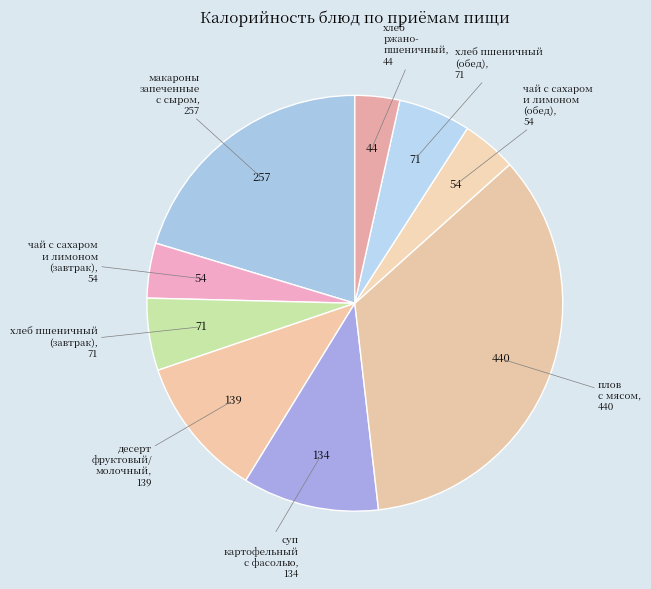

Which category has the smallest portion of the pie?

хлеб ржано- пшеничный